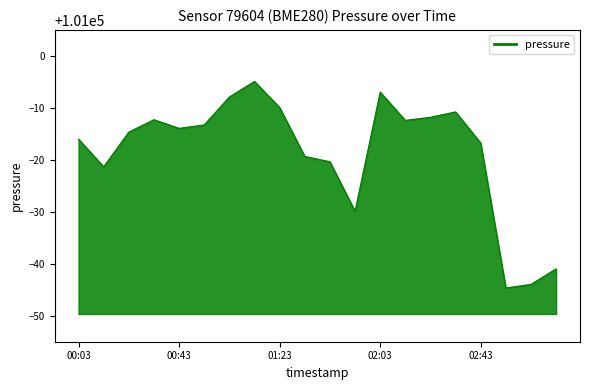

What is the smallest value displayed?

100955.3